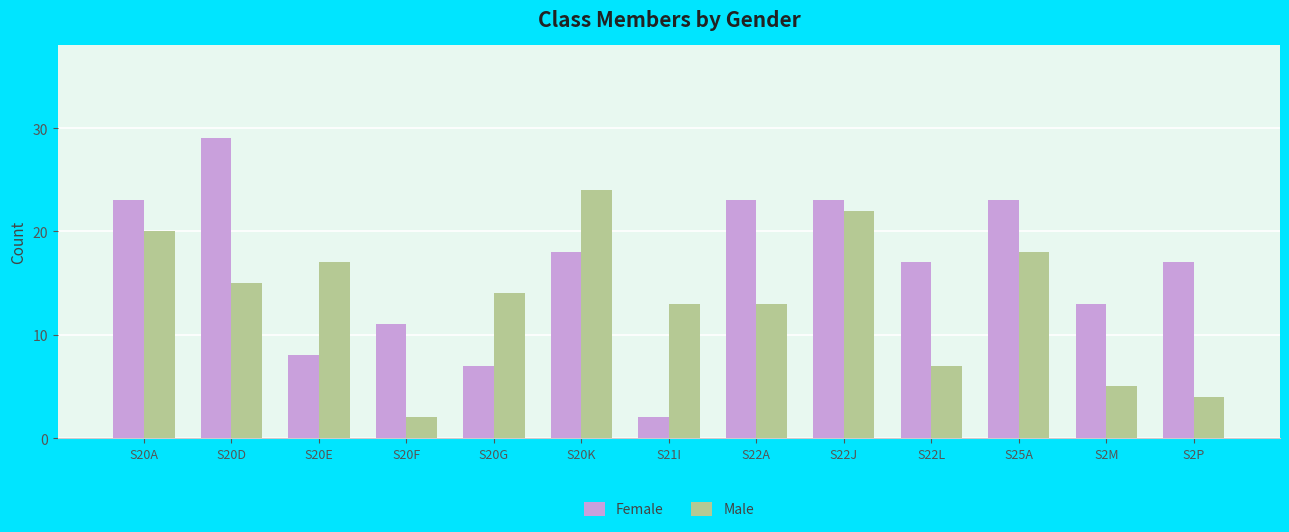

What is the label of the 11th bar from the left?

S25A